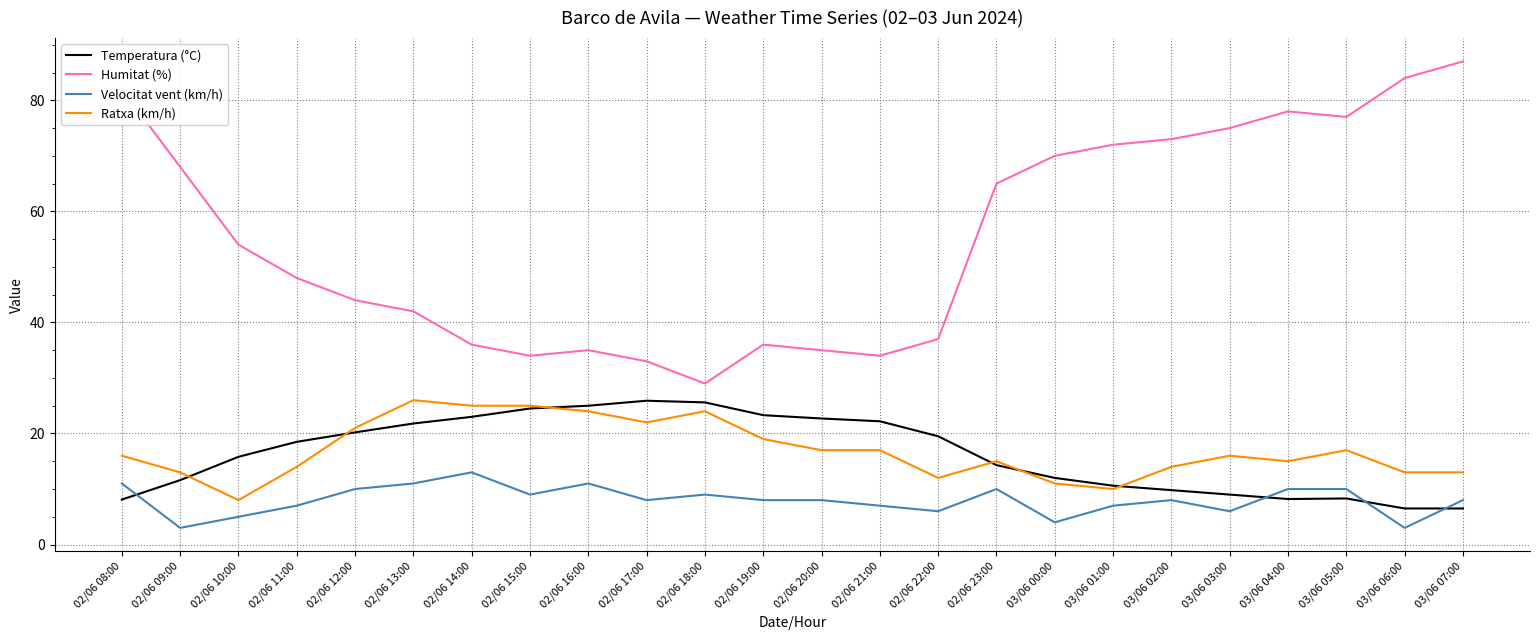

At which category does Velocitat vent (km/h) reach its first local valley?

02/06 09:00